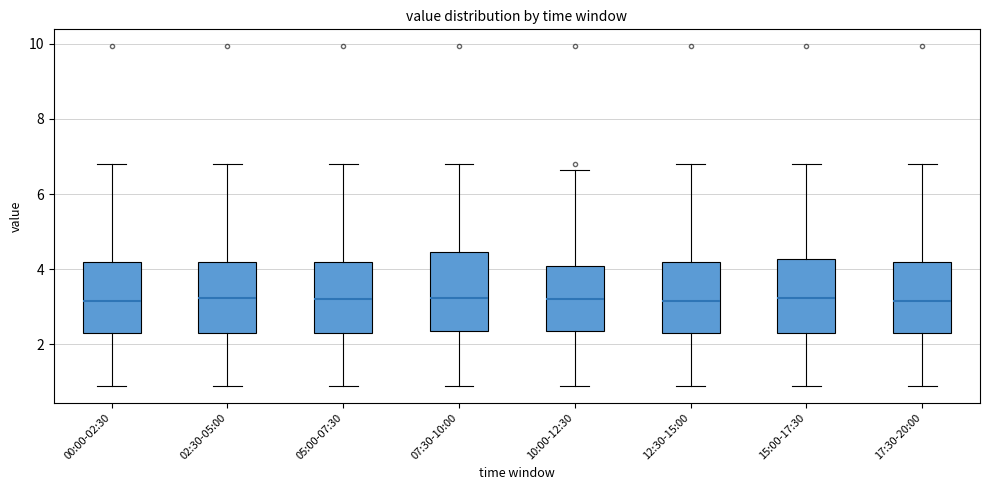

Where does the lower whisker of the box for 02:30-05:00 end on the y-axis? The values are not printed on the chart, so give them approximately, as read against the axis.

1.0